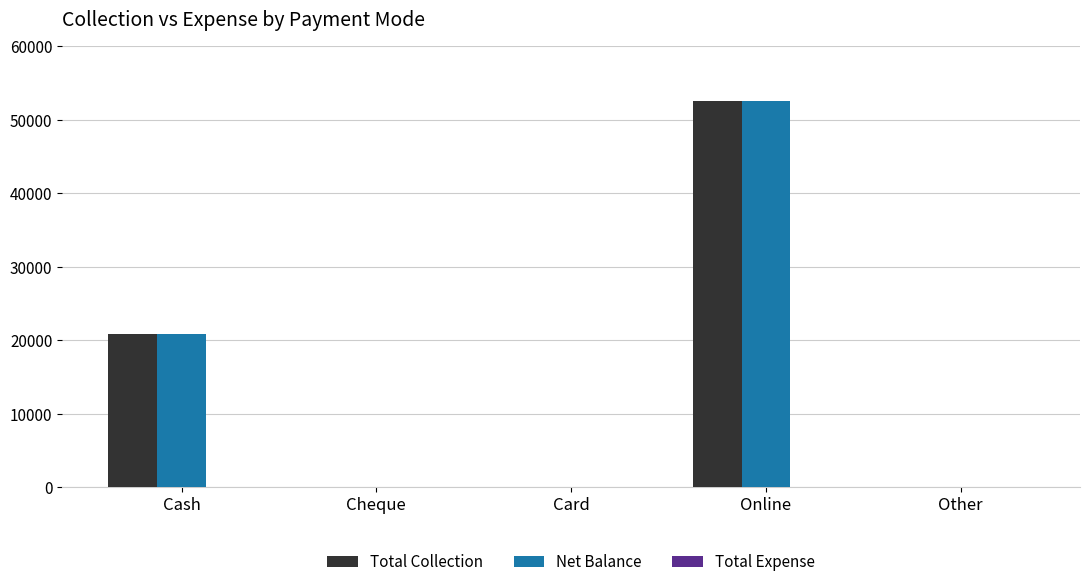

How many categories are shown in the chart?

5